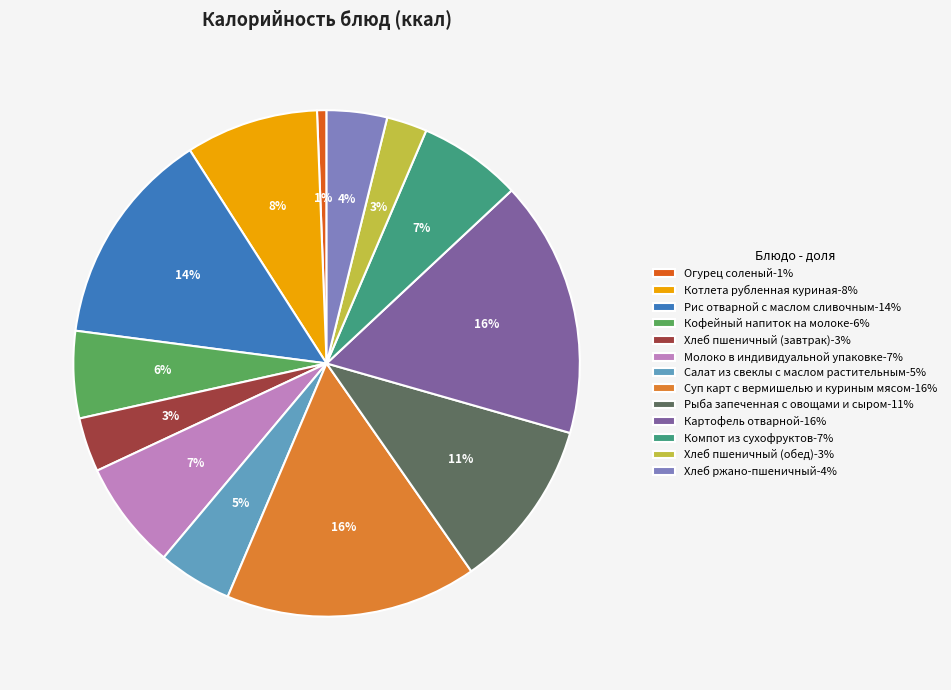

How many slices are in this pie chart?

13